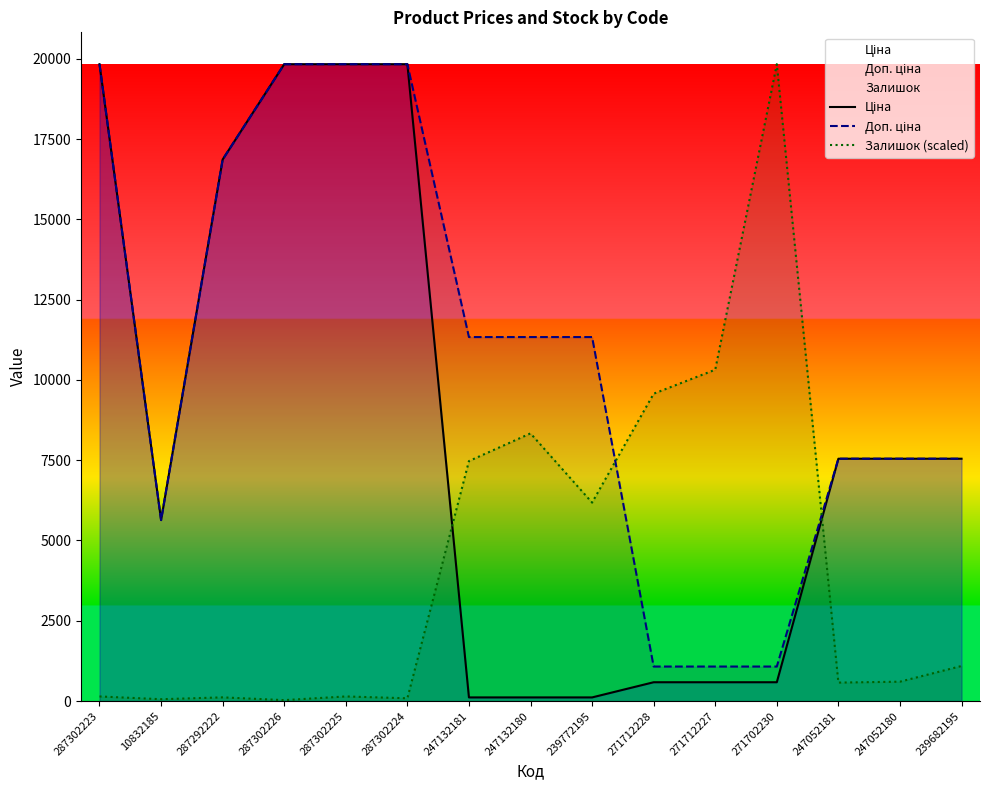

What are all the series names shown in the legend?

Ціна, Доп. ціна, Залишок (scaled)